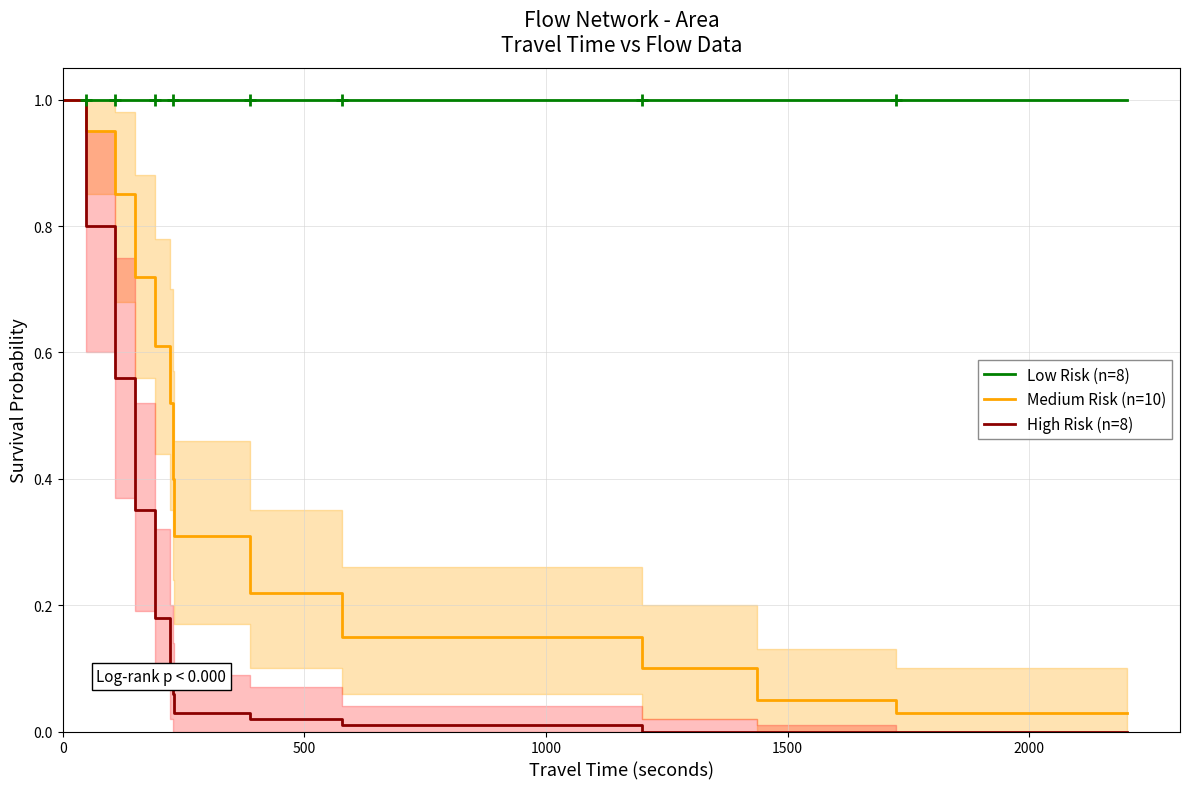

What is the highest value of the Medium Risk (n=10) series?

1.0